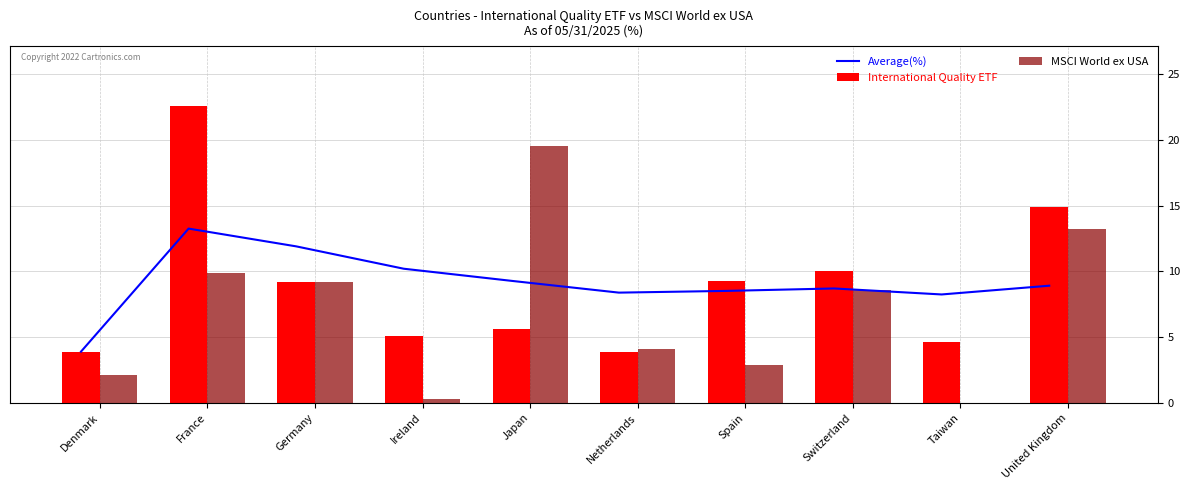

Which category has the lowest value across all series?

Taiwan